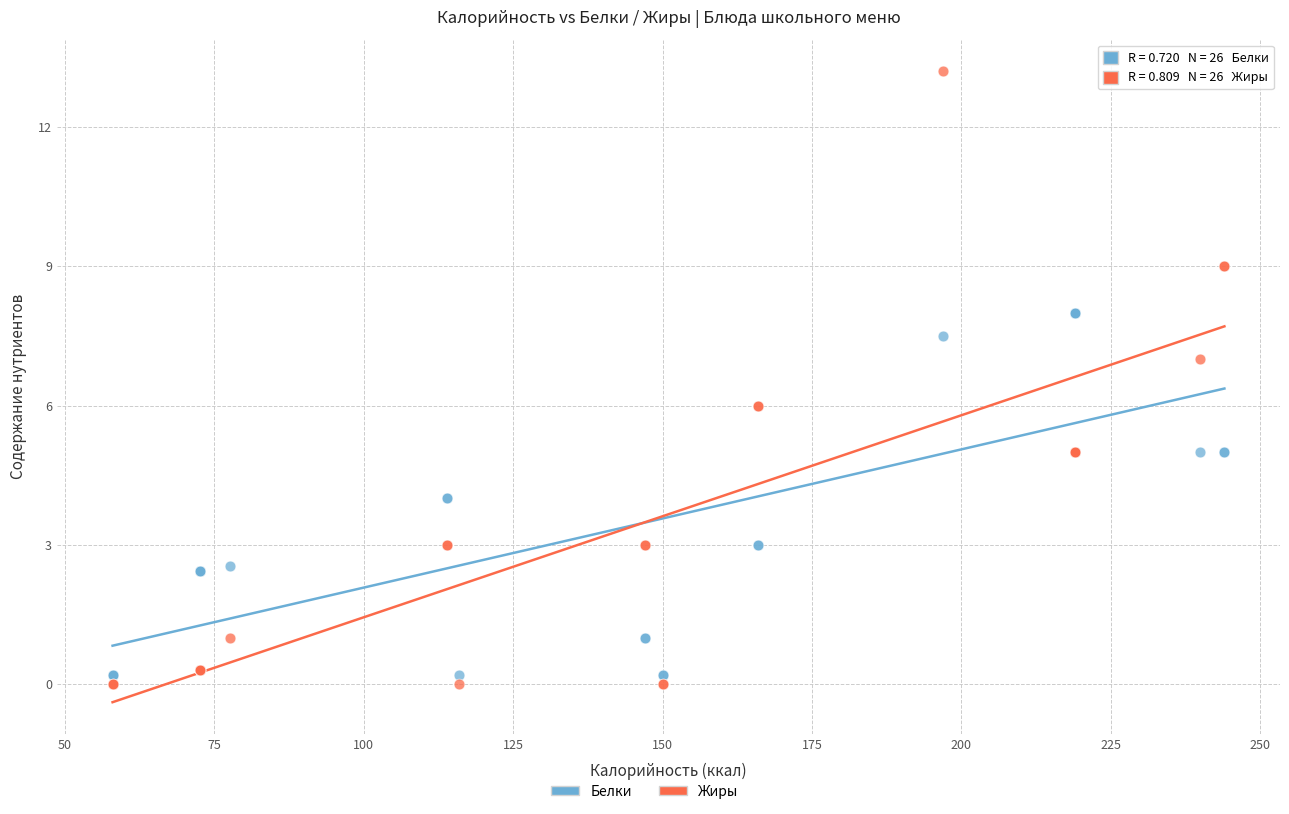

Which series has the widest spread of Y values?

Жиры